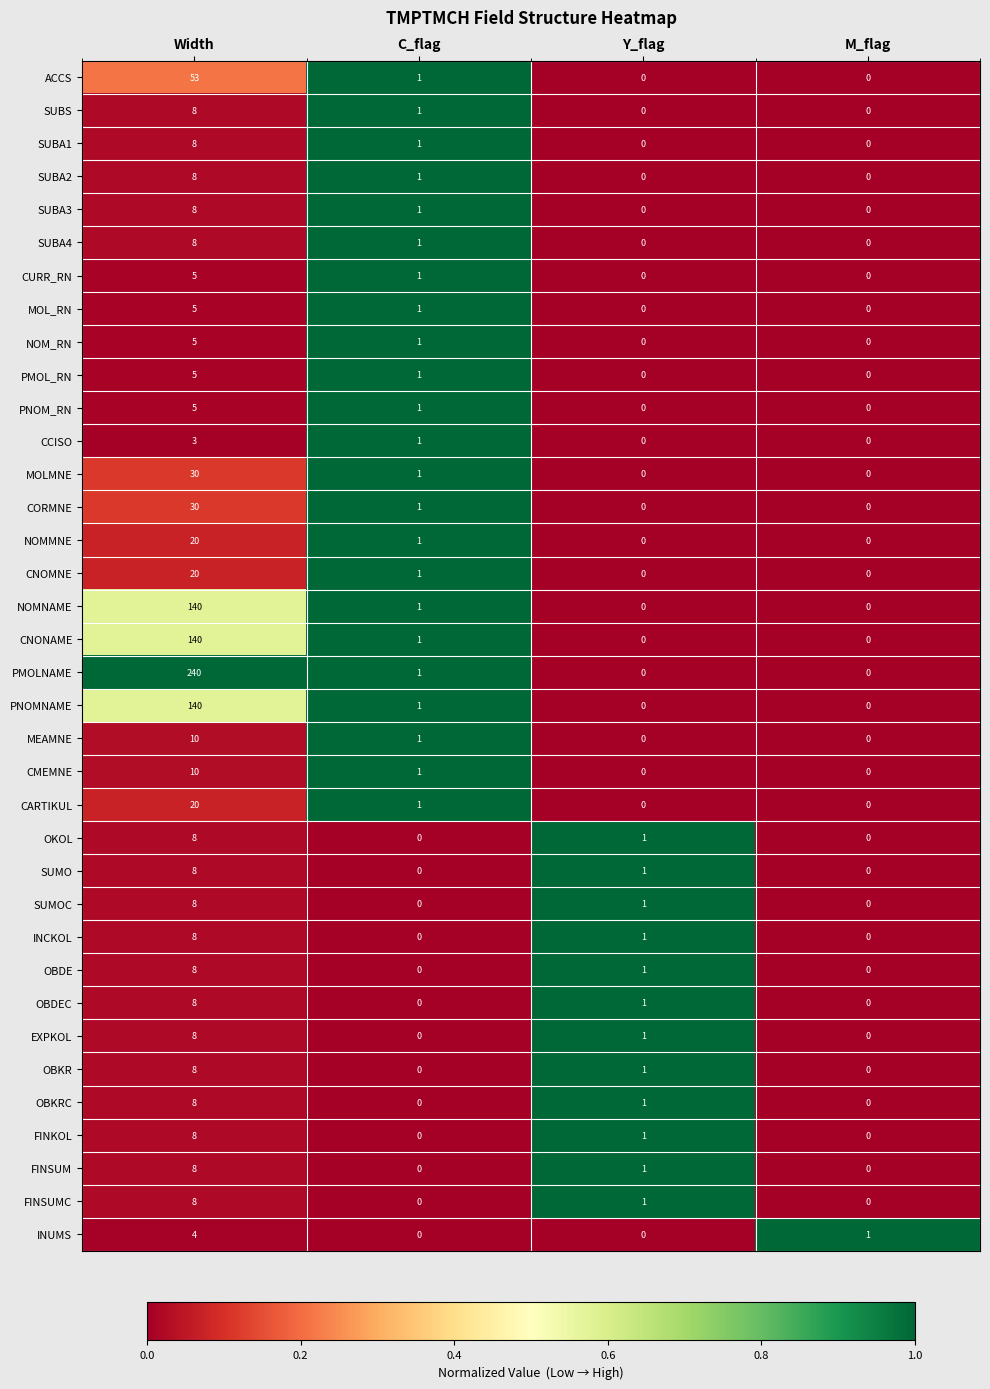

True or false: FINSUMC has a value of 3 at Width.

False